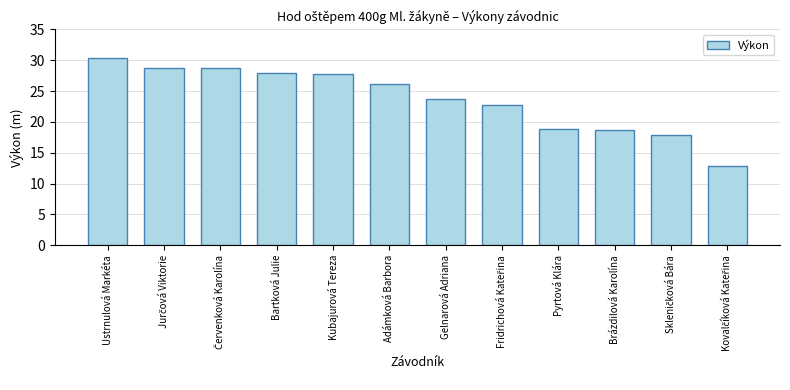

What is the sum of all values?

284.4